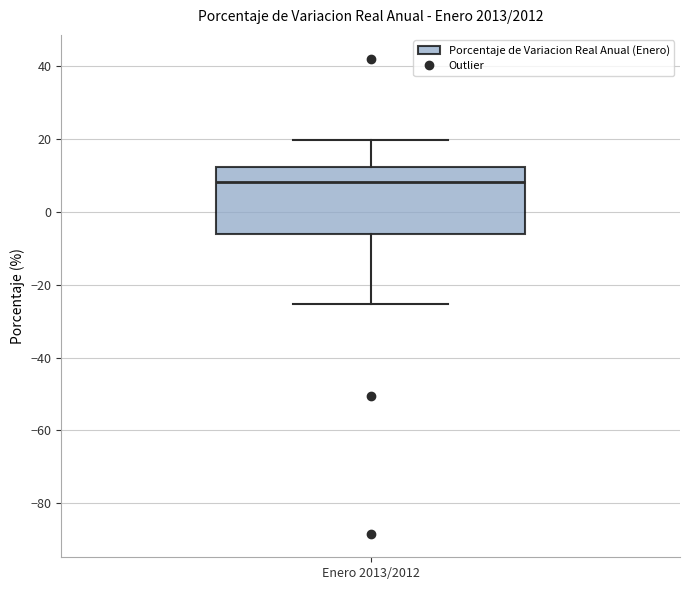

Where is the lower edge of the box for Enero 2013/2012 on the y-axis? The values are not printed on the chart, so give them approximately, as read against the axis.

-6